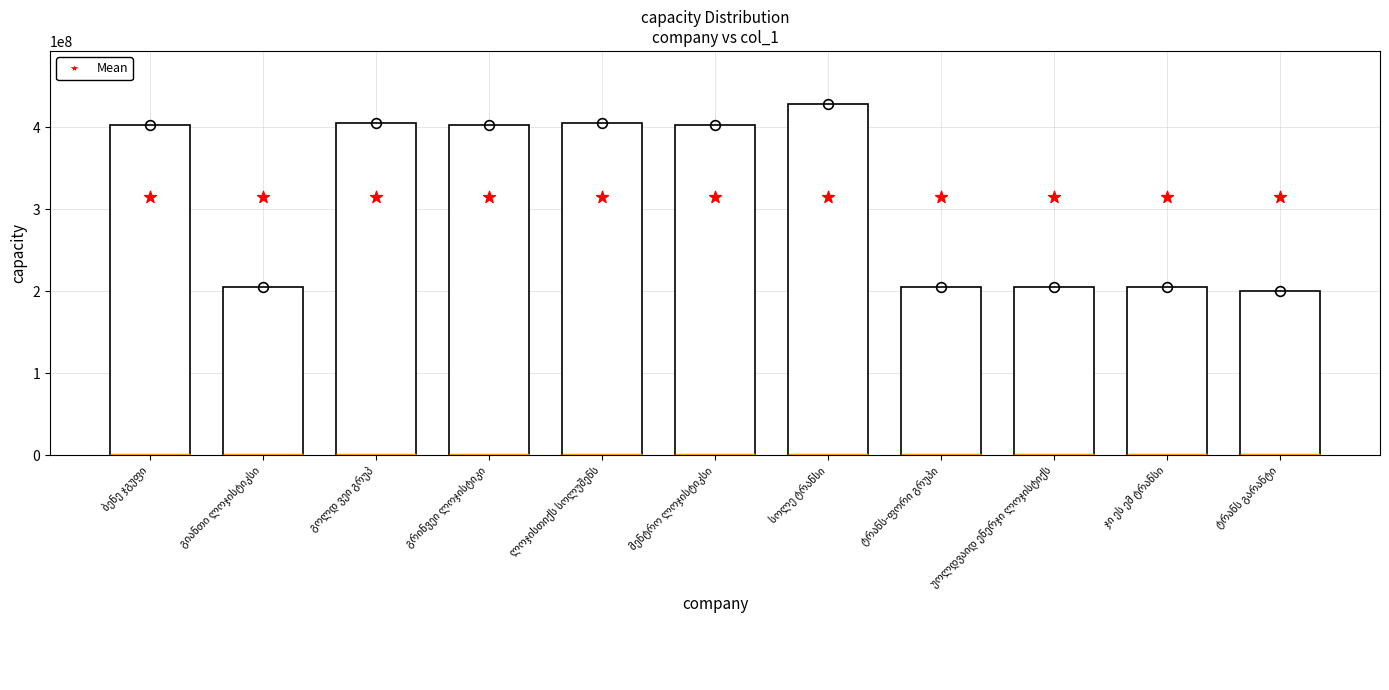

Which series reaches the minimum Y coordinate?

col_1